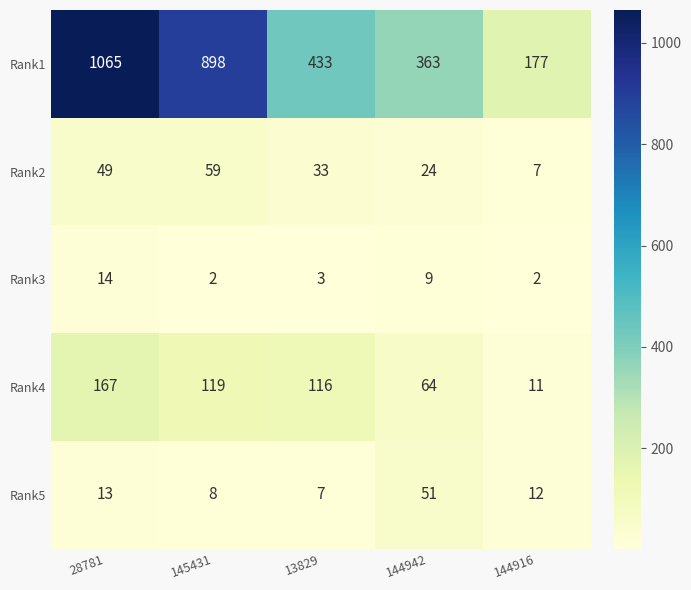

Reading left to right, list all the values displayed in this chart.

Rank1: 28781=1065	145431=898	13829=433	144942=363	144916=177
Rank2: 28781=49	145431=59	13829=33	144942=24	144916=7
Rank3: 28781=14	145431=2	13829=3	144942=9	144916=2
Rank4: 28781=167	145431=119	13829=116	144942=64	144916=11
Rank5: 28781=13	145431=8	13829=7	144942=51	144916=12